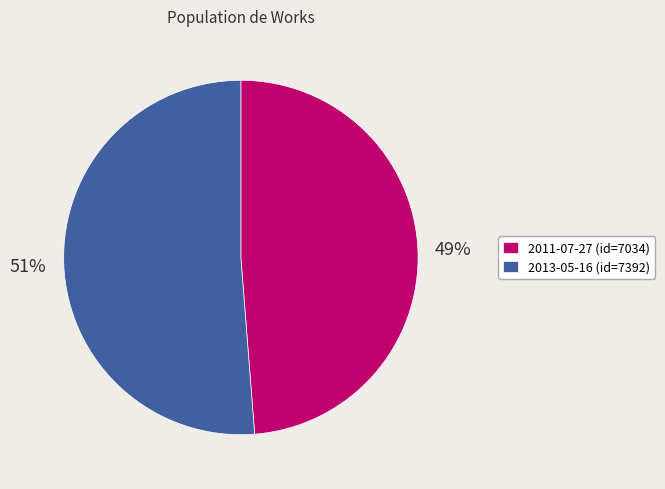

What is the largest slice in the pie chart?

2013-05-16